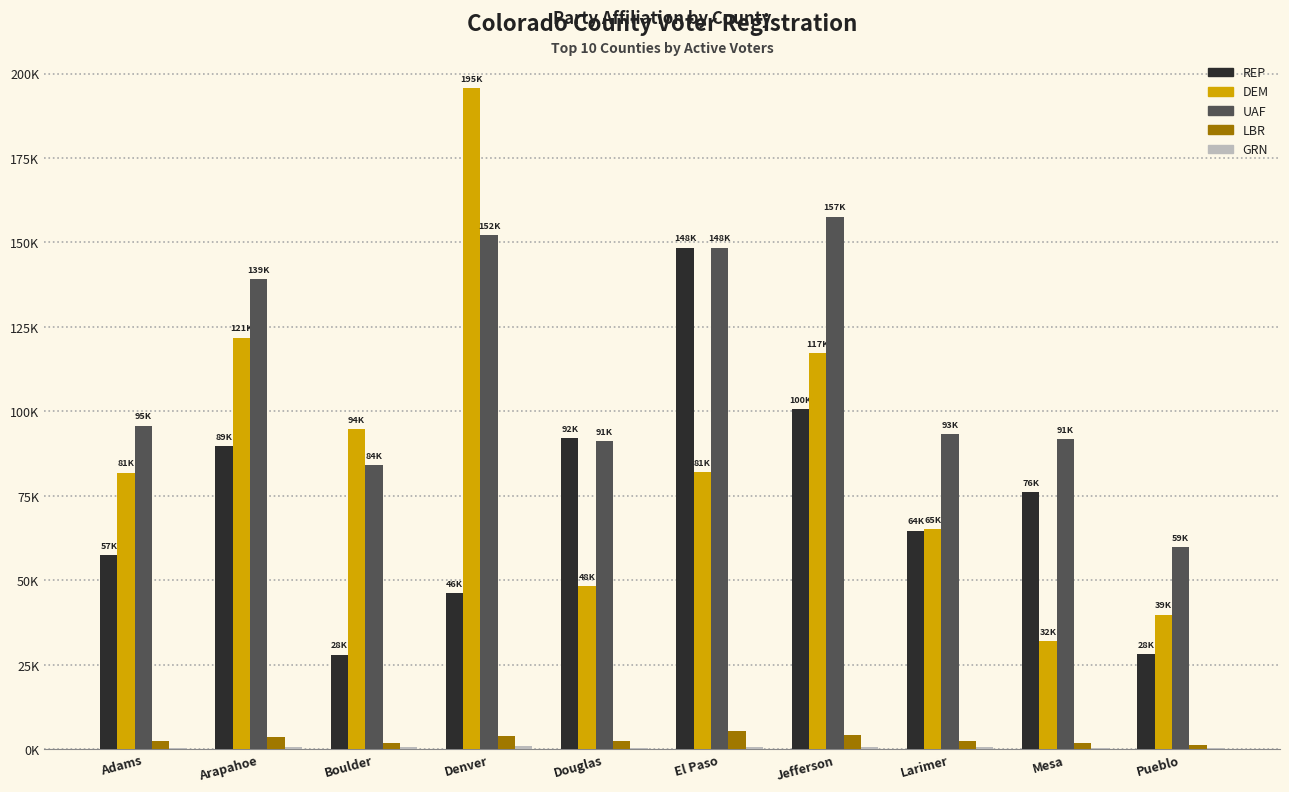

What value does the UAF series have at Douglas?

91095